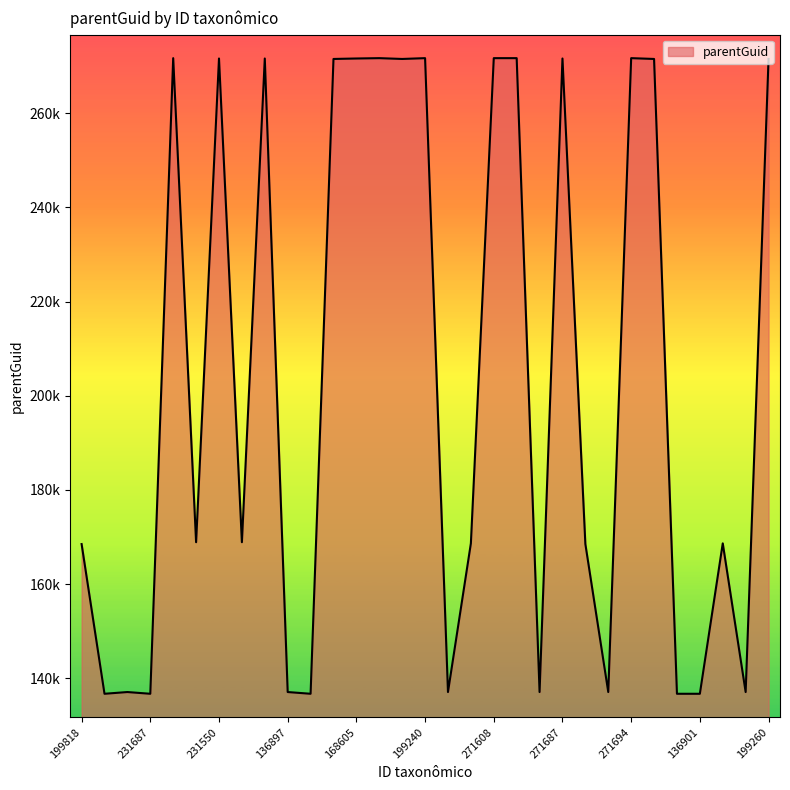

Does the chart display data point markers on the line(s)?

No